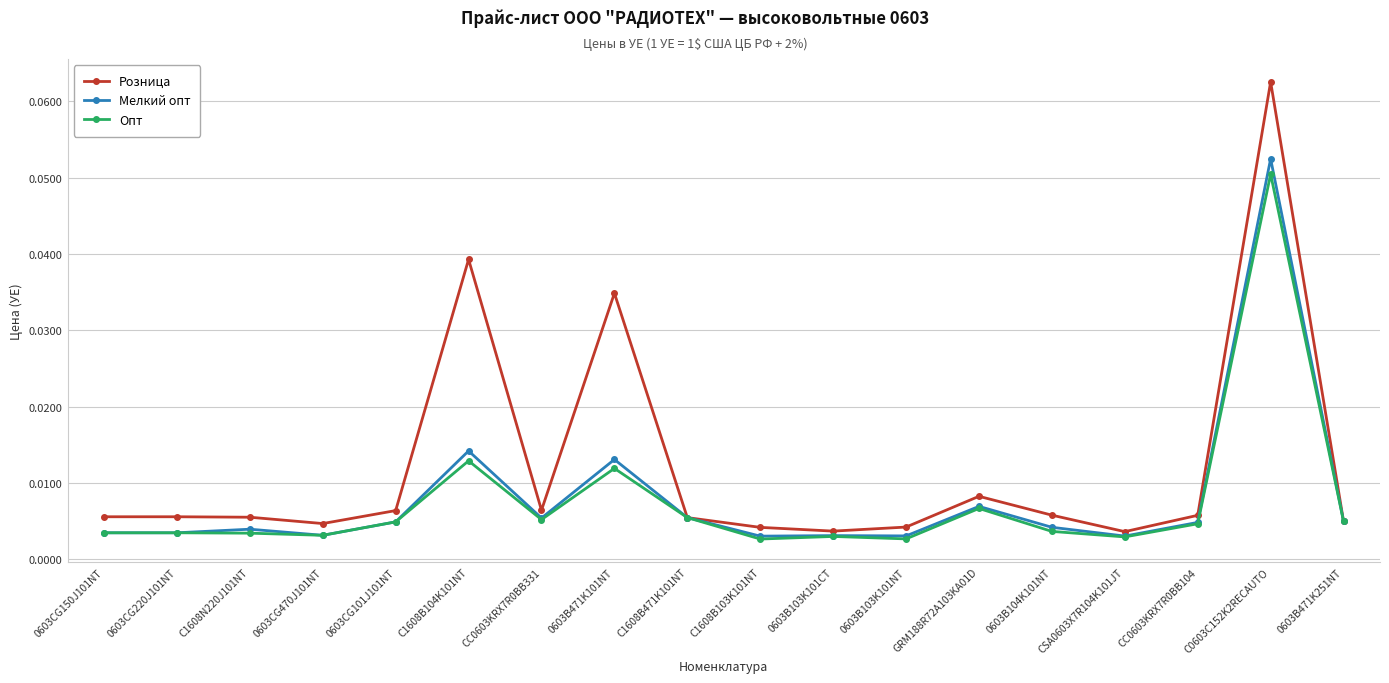

True or false: Розница has more than 2 points higher than both neighbors.

True